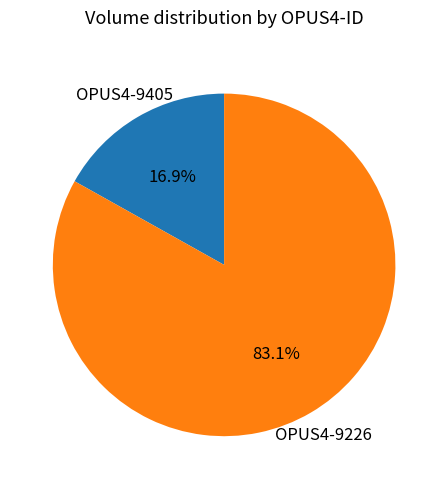

Count the number of slices in the pie.

2